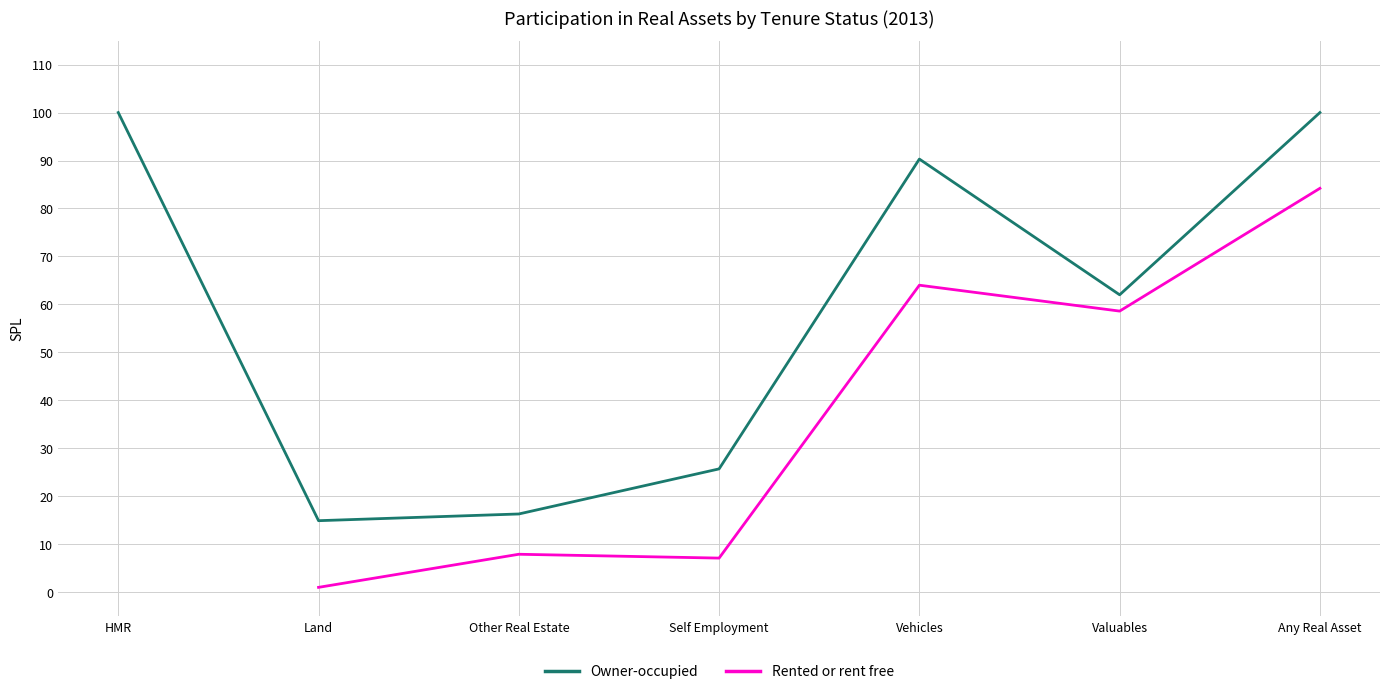

Does the chart have visible grid lines?

Yes